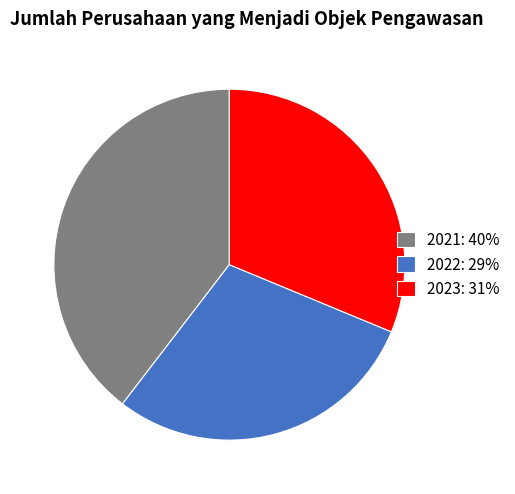

What is the largest slice in the pie chart?

2021